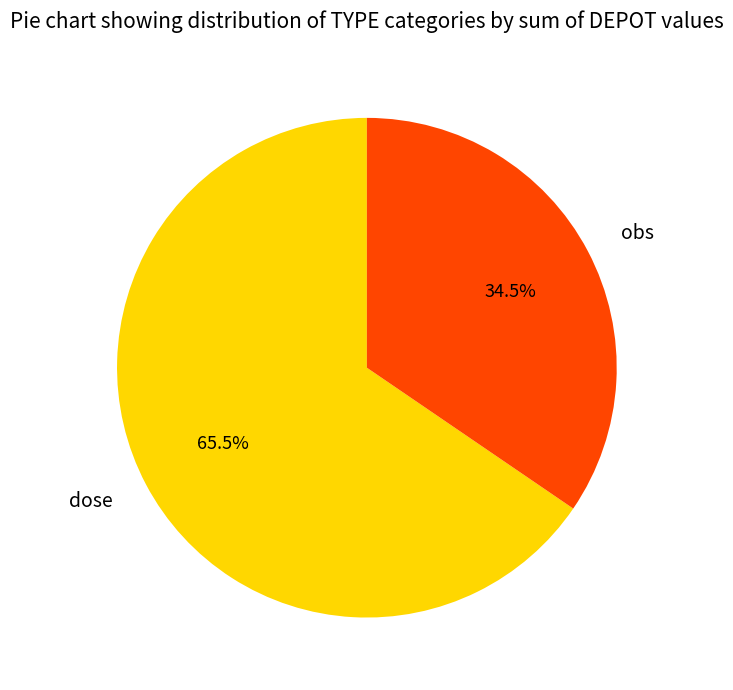

How many slices are in this pie chart?

2